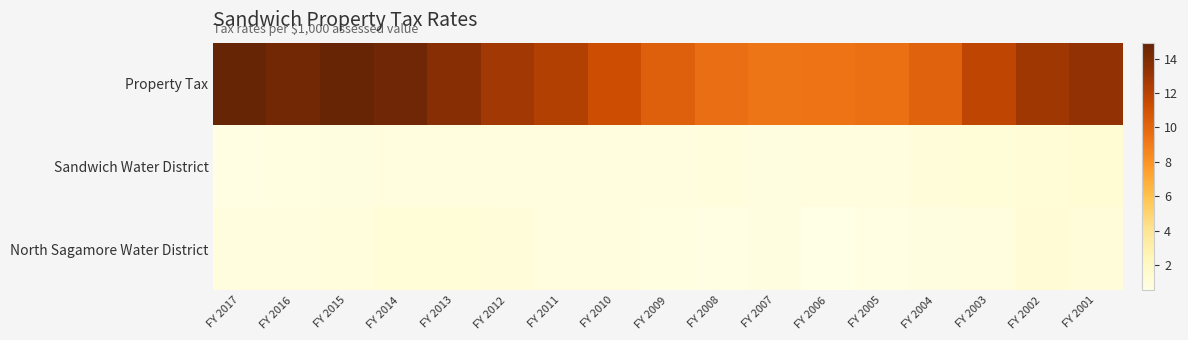

Between FY 2011 and FY 2005, which series saw the biggest shift?

Property Tax